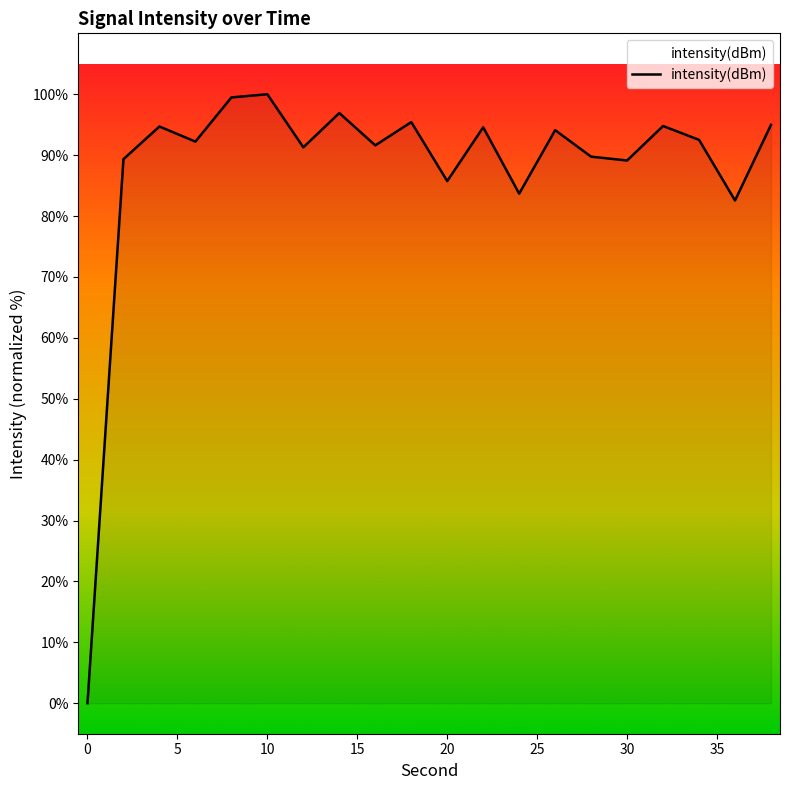

What is the greatest value displayed?

100.0